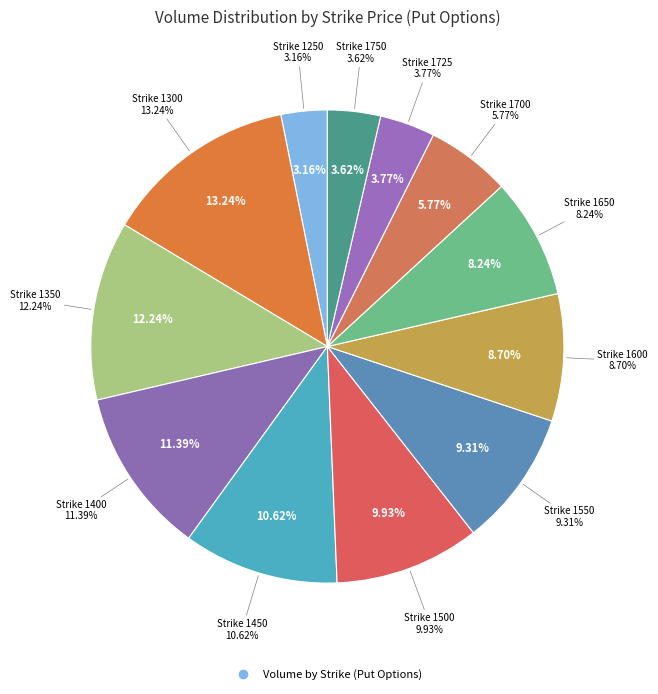

To the nearest percent, what portion does 1700 represent?

6%